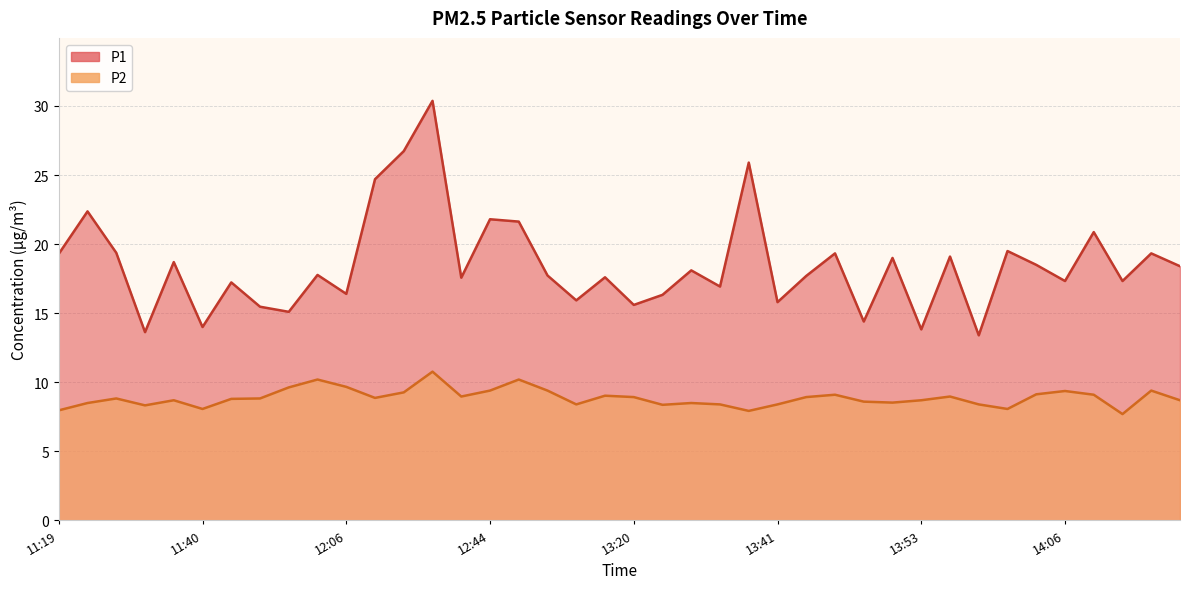

Which series has the largest total across all categories?

P1